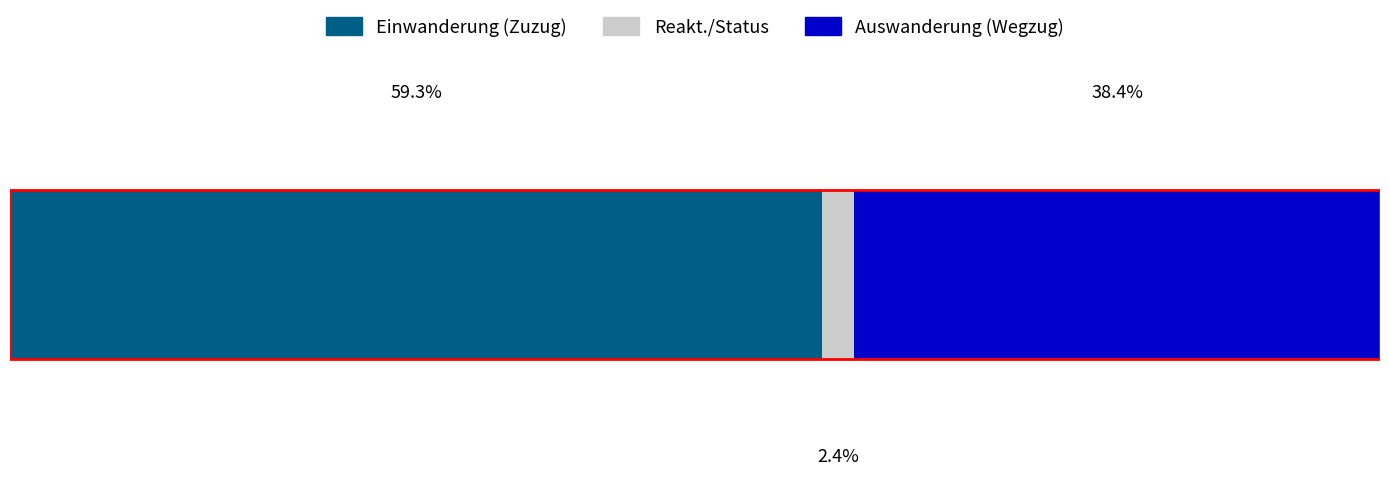

What are all the series names shown in the legend?

Einwanderung (Zuzug), Reakt./Status, Auswanderung (Wegzug)